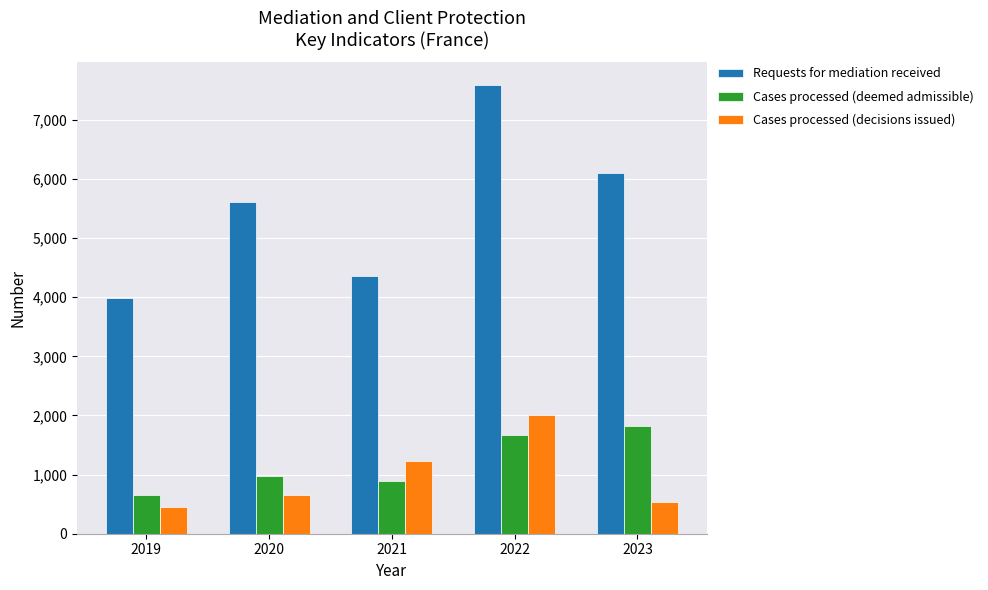

Reading left to right, extract all data points from this chart.

Requests for mediation received: 2019=3980	2020=5616	2021=4353	2022=7594	2023=6101
Cases processed (deemed admissible): 2019=658	2020=976	2021=896	2022=1674	2023=1827
Cases processed (decisions issued): 2019=450	2020=651	2021=1227	2022=2007	2023=531